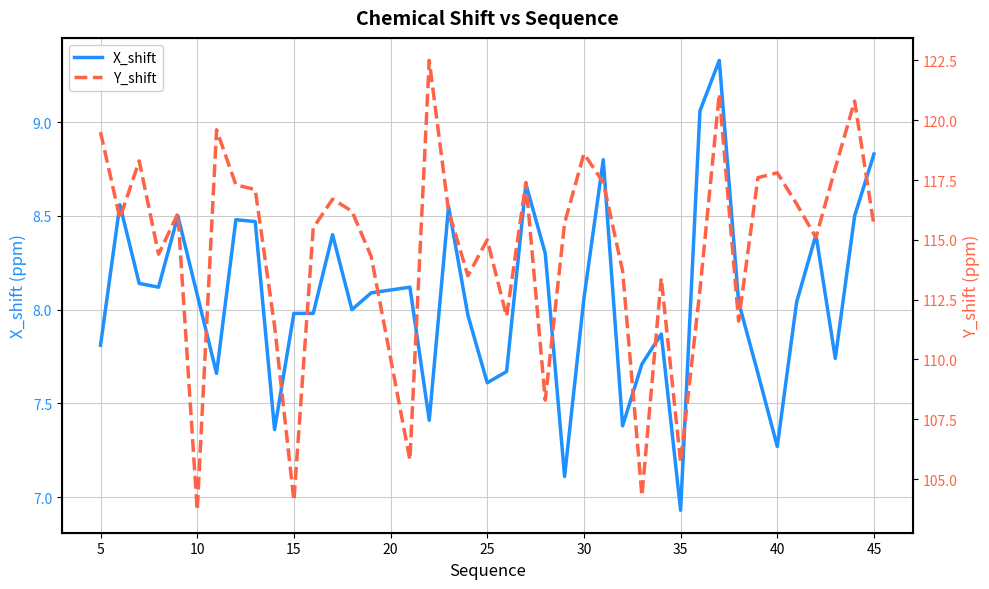

Reading left to right, extract all data points from this chart.

X_shift: 7.8	8.6	8.1	8.1	8.5	8.1	7.7	8.5	8.5	7.4	8.0	8.0	8.4	8.0	8.1	8.1	7.4	8.6	8.0	7.6	7.7	8.7	8.3	7.1	8.1	8.8	7.4	7.7	7.9	6.9	9.1	9.3	8.0	7.7	7.3	8.0	8.4	7.7	8.5	8.8
Y_shift: 119.5	115.9	118.3	114.4	116.1	103.7	119.6	117.3	117.1	111.4	104.1	115.5	116.7	116.2	114.3	105.8	122.5	116.2	113.5	115.0	111.8	117.4	108.3	115.7	118.6	117.4	113.7	104.3	113.4	105.7	112.9	121.1	111.6	117.6	117.8	116.5	115.1	118.0	120.8	115.6